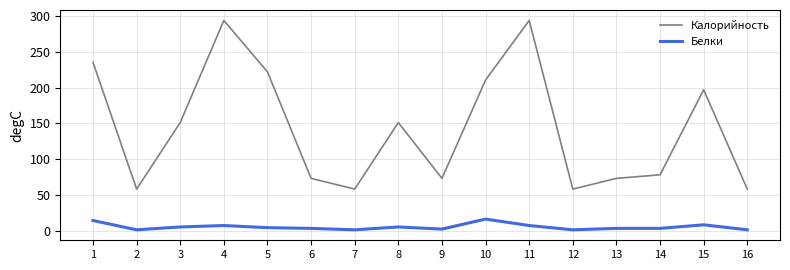

Rank the series by their average value, from lowest to highest.

Белки, Калорийность